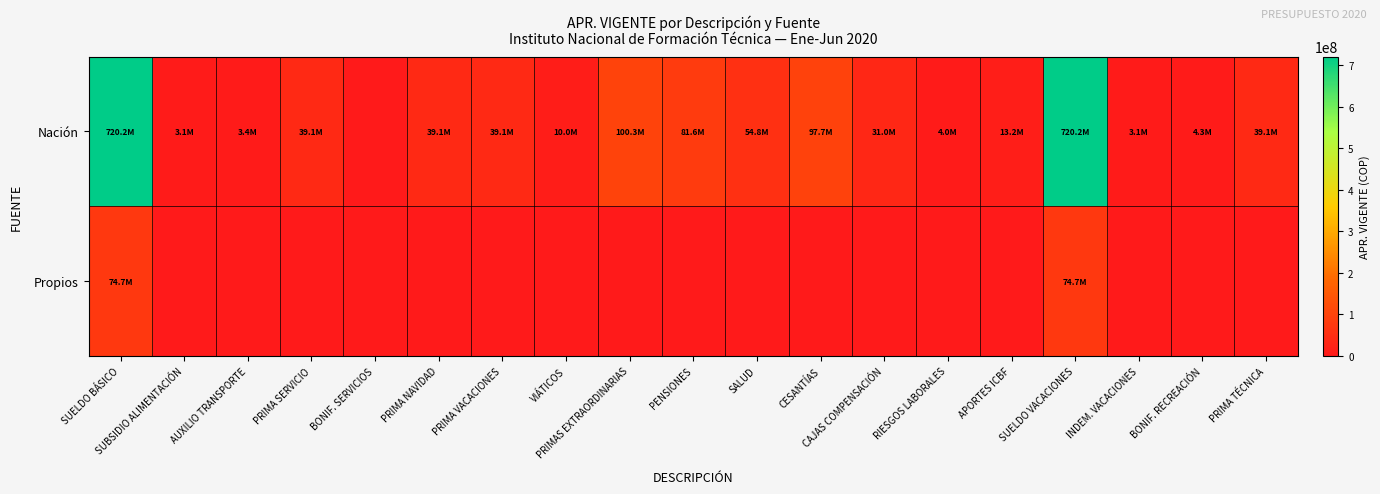

What is the total value across all series at SUBSIDIO ALIMENTACIÓN?

3117216